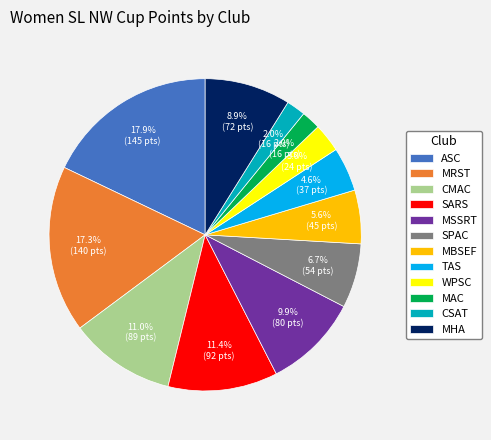

How many slices are in this pie chart?

12